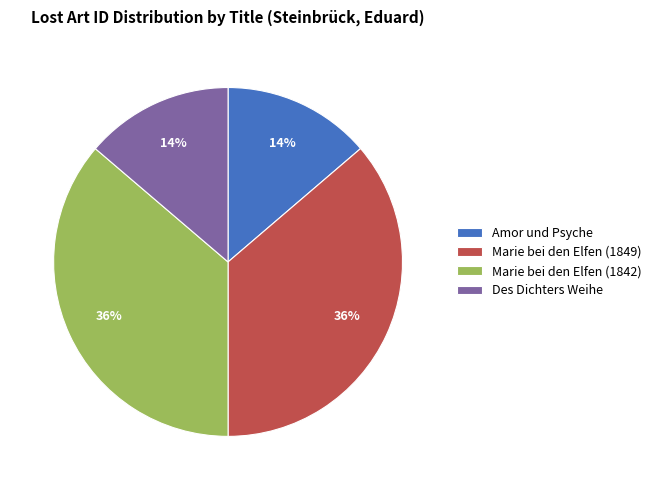

Is the sum of Marie bei den Elfen (1842) and Marie bei den Elfen (1849) greater than half?

Yes